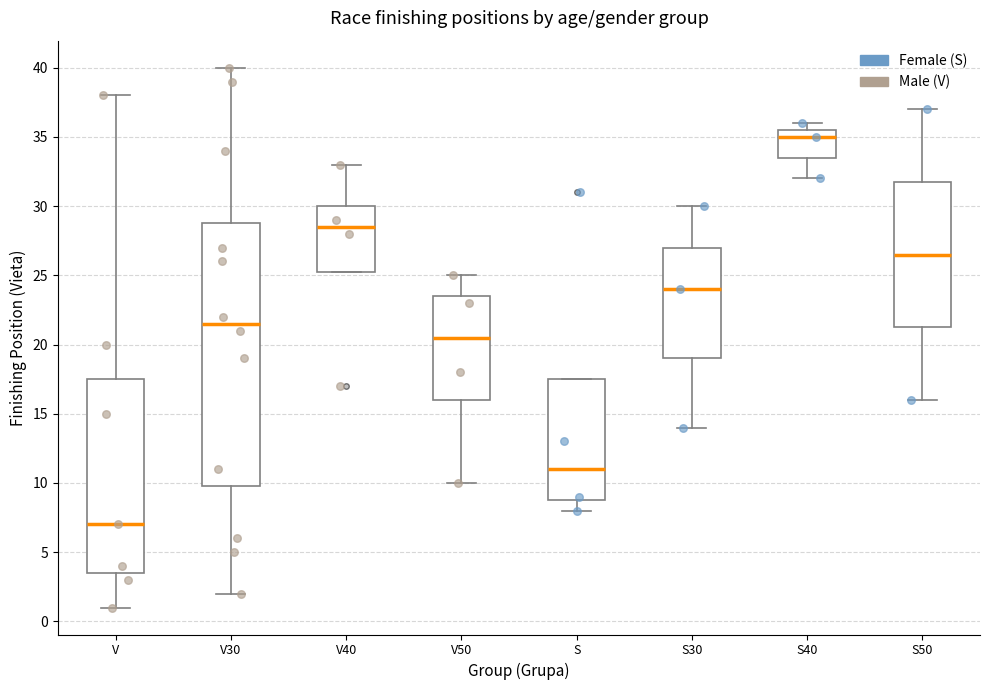

Which box is the tallest, from its lower edge to its upper edge?

V30